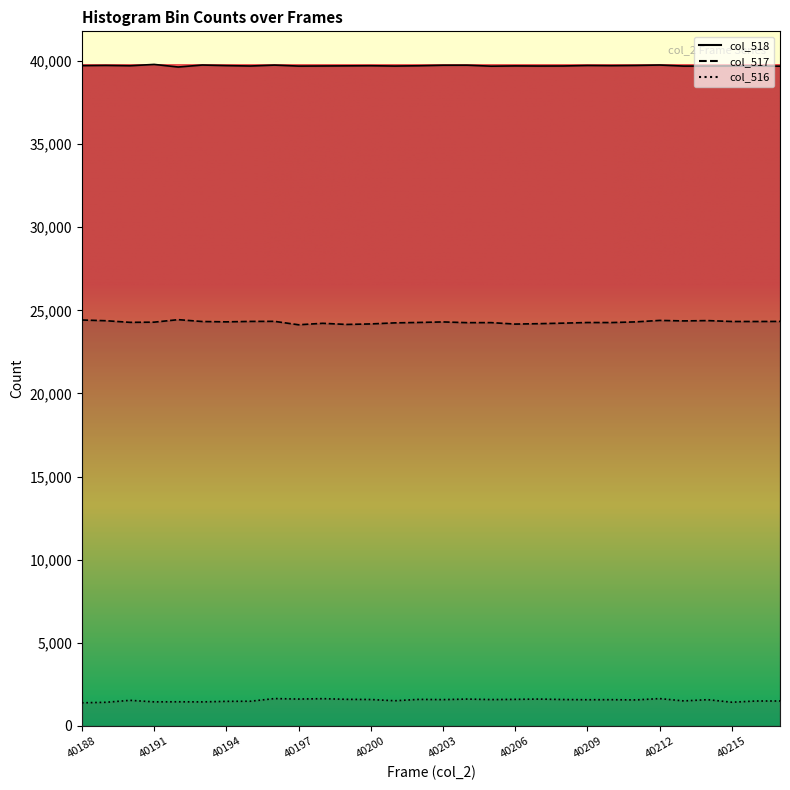

Which series changed the most between 40189 and 40191?

col_517